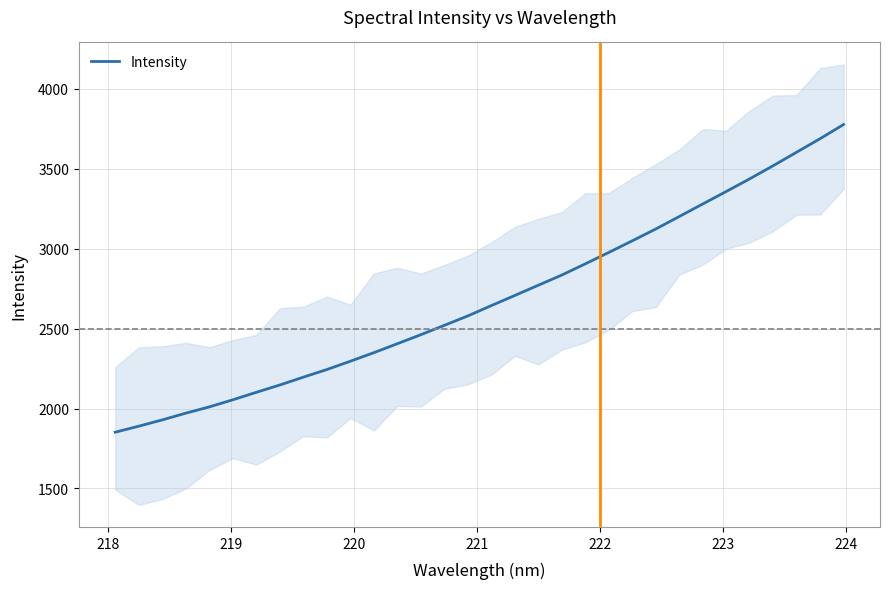

What is the average value?

2683.5